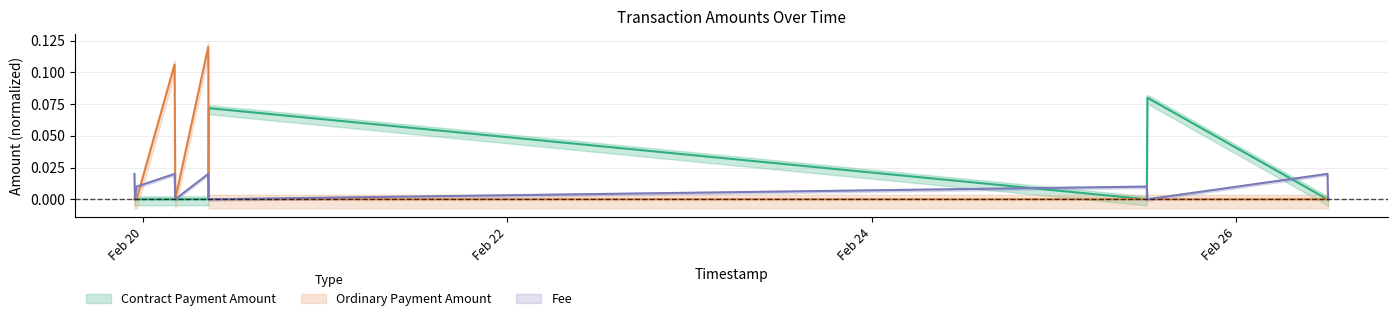

Between 2022-02-19 22:54:17 and 2022-02-20 08:37:42, which is larger?

2022-02-19 22:54:17